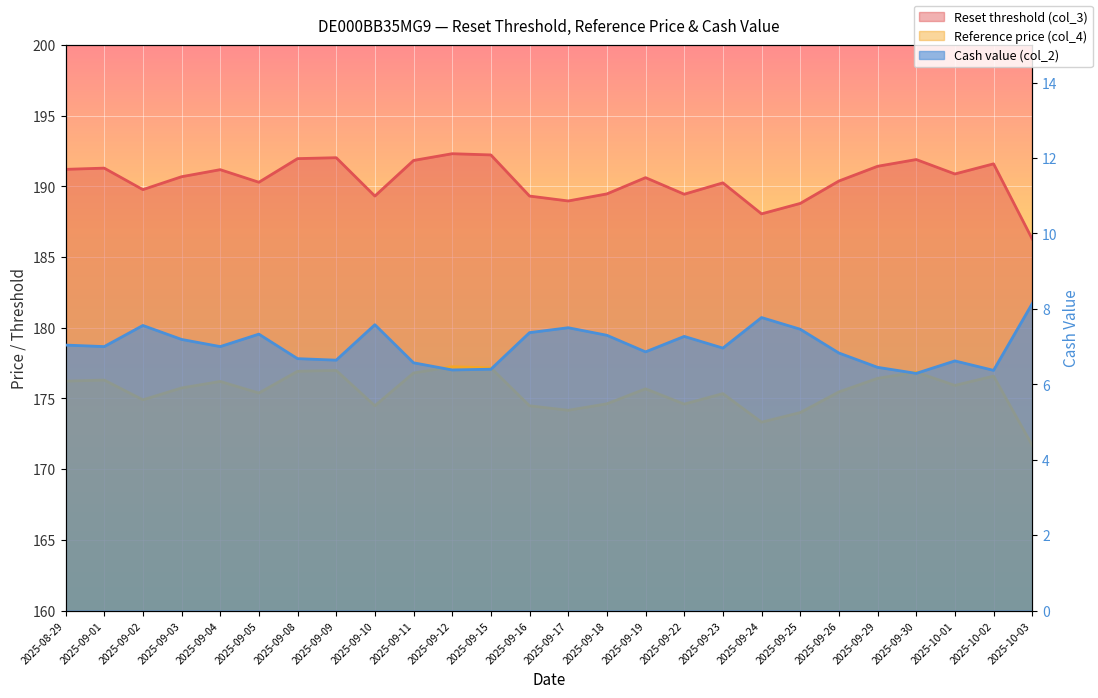

Reading left to right, what are all the values shown in this chart?

Reset threshold (col_3): 2025-08-29=191.2	2025-09-01=191.3	2025-09-02=189.8	2025-09-03=190.7	2025-09-04=191.2	2025-09-05=190.3	2025-09-08=192.0	2025-09-09=192.0	2025-09-10=189.3	2025-09-11=191.8	2025-09-12=192.3	2025-09-15=192.2	2025-09-16=189.3	2025-09-17=189.0	2025-09-18=189.5	2025-09-19=190.6	2025-09-22=189.4	2025-09-23=190.2	2025-09-24=188.1	2025-09-25=188.8	2025-09-26=190.4	2025-09-29=191.4	2025-09-30=191.9	2025-10-01=190.9	2025-10-02=191.6	2025-10-03=186.3
Reference price (col_4): 2025-08-29=176.2	2025-09-01=176.3	2025-09-02=174.9	2025-09-03=175.7	2025-09-04=176.2	2025-09-05=175.4	2025-09-08=176.9	2025-09-09=177.0	2025-09-10=174.5	2025-09-11=176.8	2025-09-12=177.2	2025-09-15=177.2	2025-09-16=174.5	2025-09-17=174.2	2025-09-18=174.6	2025-09-19=175.7	2025-09-22=174.6	2025-09-23=175.3	2025-09-24=173.3	2025-09-25=174.0	2025-09-26=175.5	2025-09-29=176.4	2025-09-30=176.9	2025-10-01=175.9	2025-10-02=176.6	2025-10-03=171.7
Cash value (col_2): 2025-08-29=7.0	2025-09-01=7.0	2025-09-02=7.6	2025-09-03=7.2	2025-09-04=7.0	2025-09-05=7.3	2025-09-08=6.7	2025-09-09=6.6	2025-09-10=7.6	2025-09-11=6.6	2025-09-12=6.4	2025-09-15=6.4	2025-09-16=7.4	2025-09-17=7.5	2025-09-18=7.3	2025-09-19=6.9	2025-09-22=7.3	2025-09-23=7.0	2025-09-24=7.8	2025-09-25=7.5	2025-09-26=6.8	2025-09-29=6.5	2025-09-30=6.3	2025-10-01=6.6	2025-10-02=6.4	2025-10-03=8.1